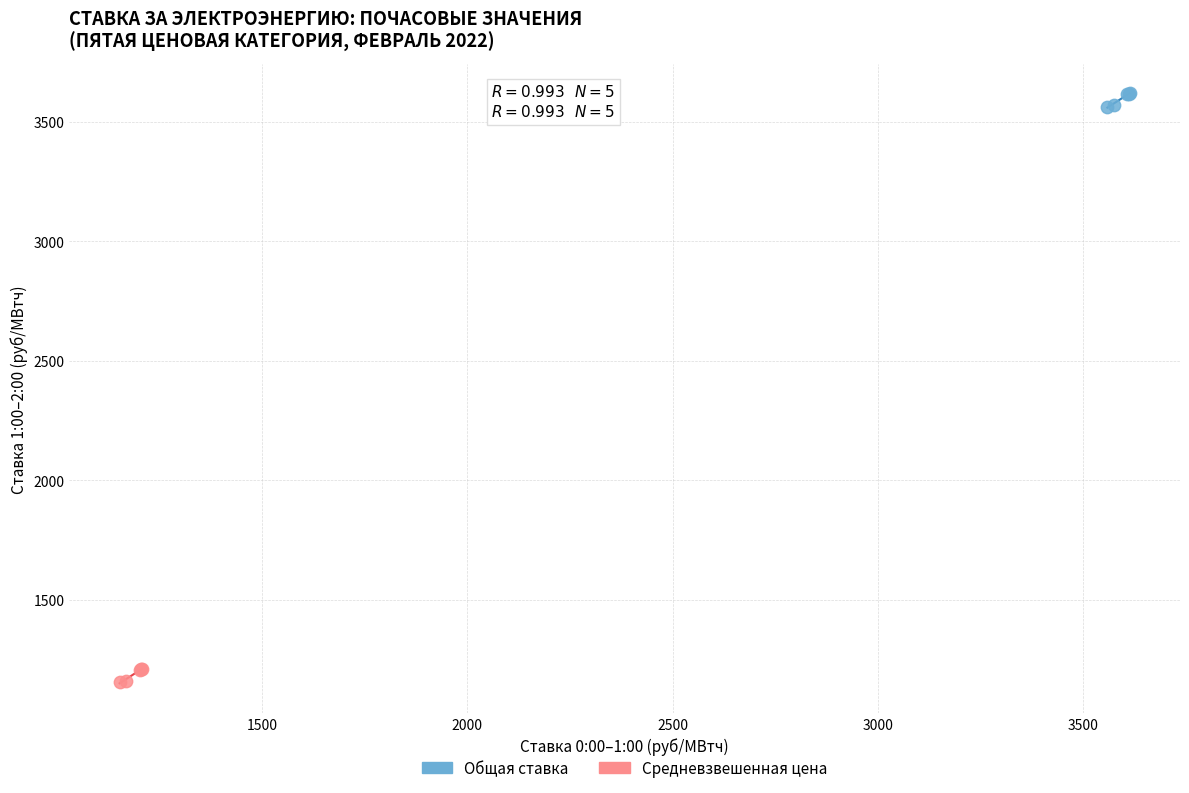

Which series contains the highest Y value?

Общая ставка